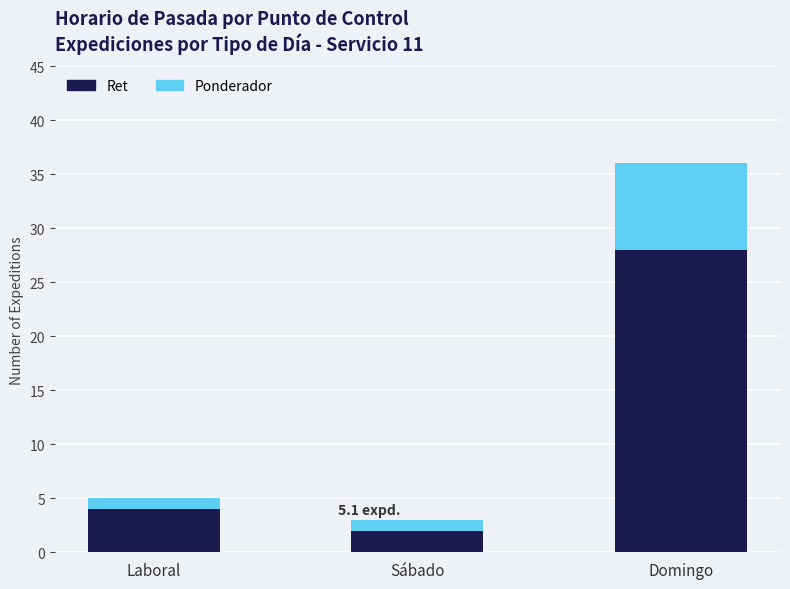

Reading right to left, transcribe the values for Ret.

28	2	4